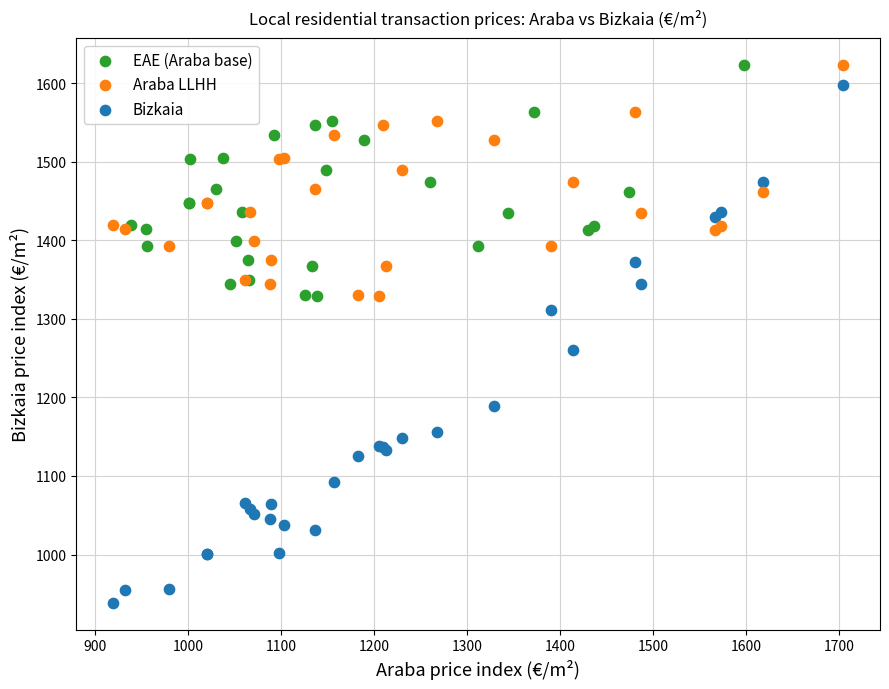

Which series has the largest Y range (max minus min)?

Bizkaia